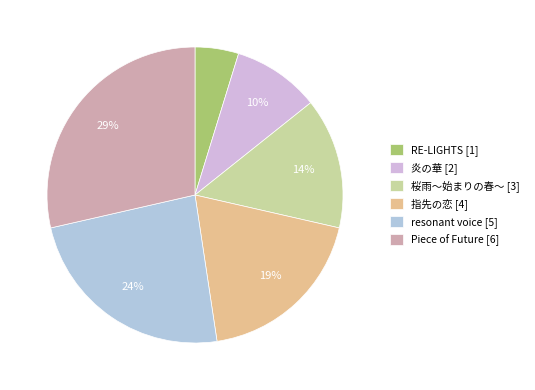

Is it true that 指先の恋 is 19% of the pie?

True